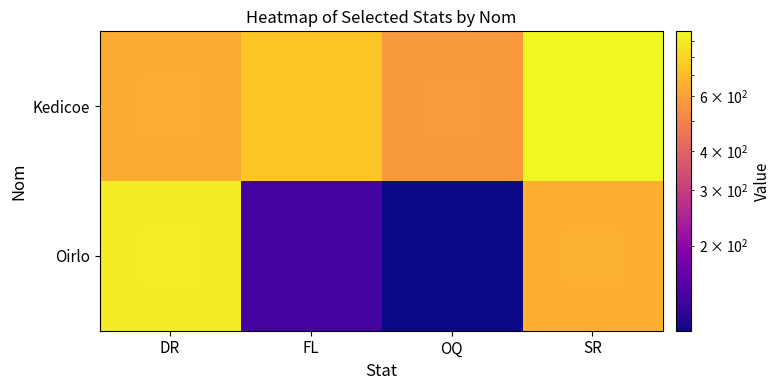

What is the greatest value displayed?

966